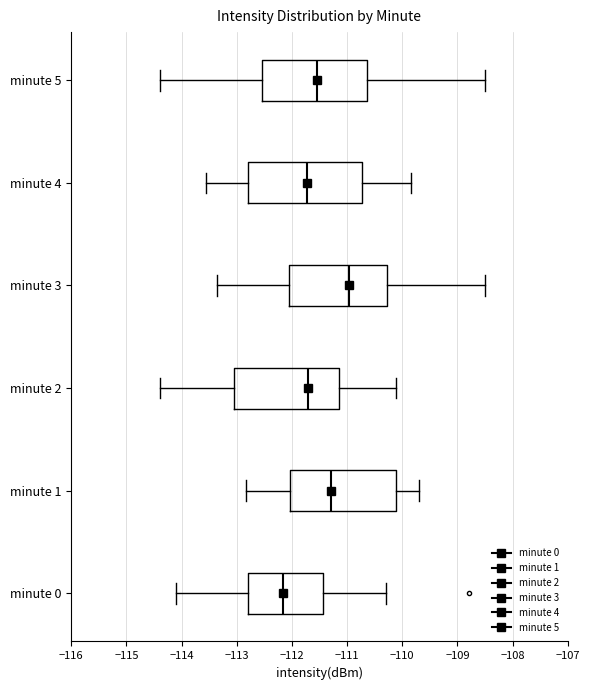

Which box has the furthest to the right median line?

minute 3